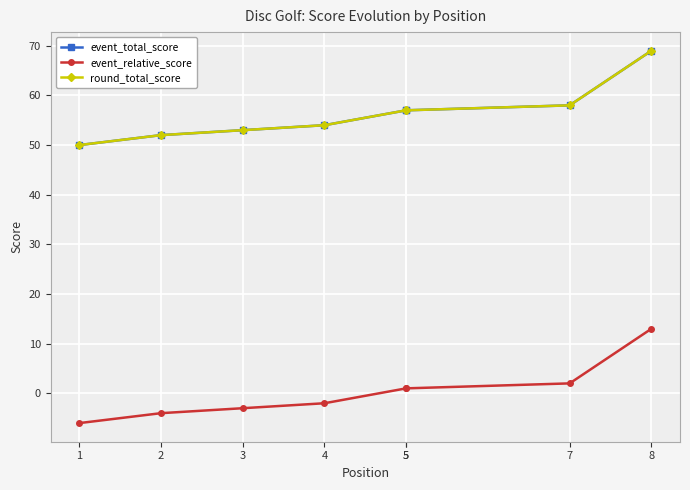

What is the greatest value displayed?

69